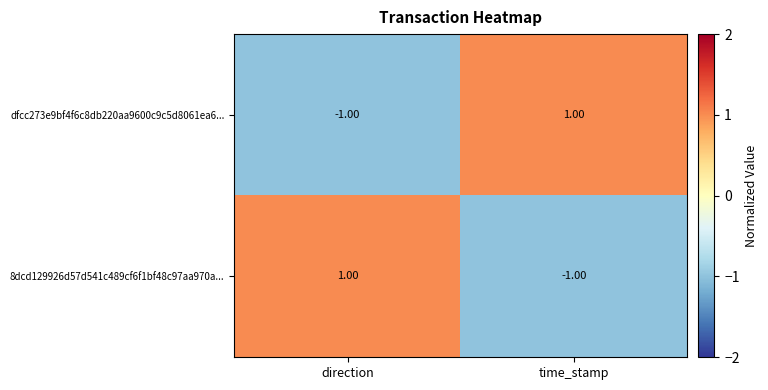

Rank the categories by 8dcd129926d57d541c489cf6f1bf48c97aa970a... value from highest to lowest.

direction, time_stamp